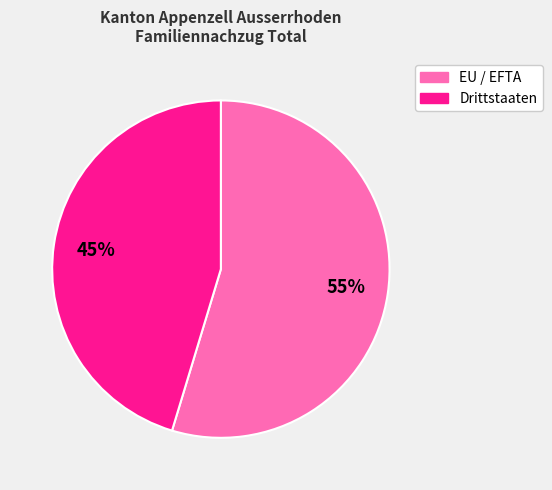

True or false: Drittstaaten accounts for 58% of the total.

False